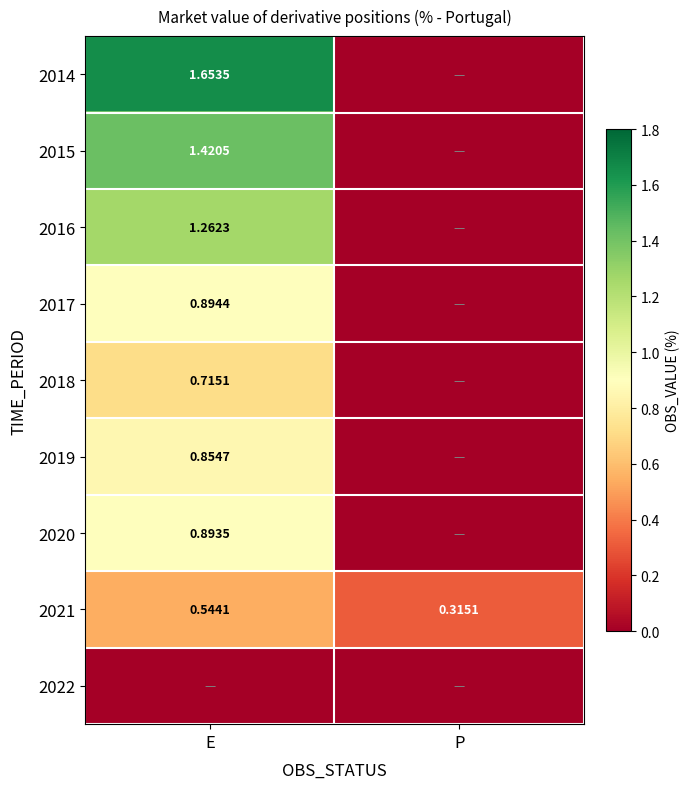

Where is 2021 nearest to the value 0?

P